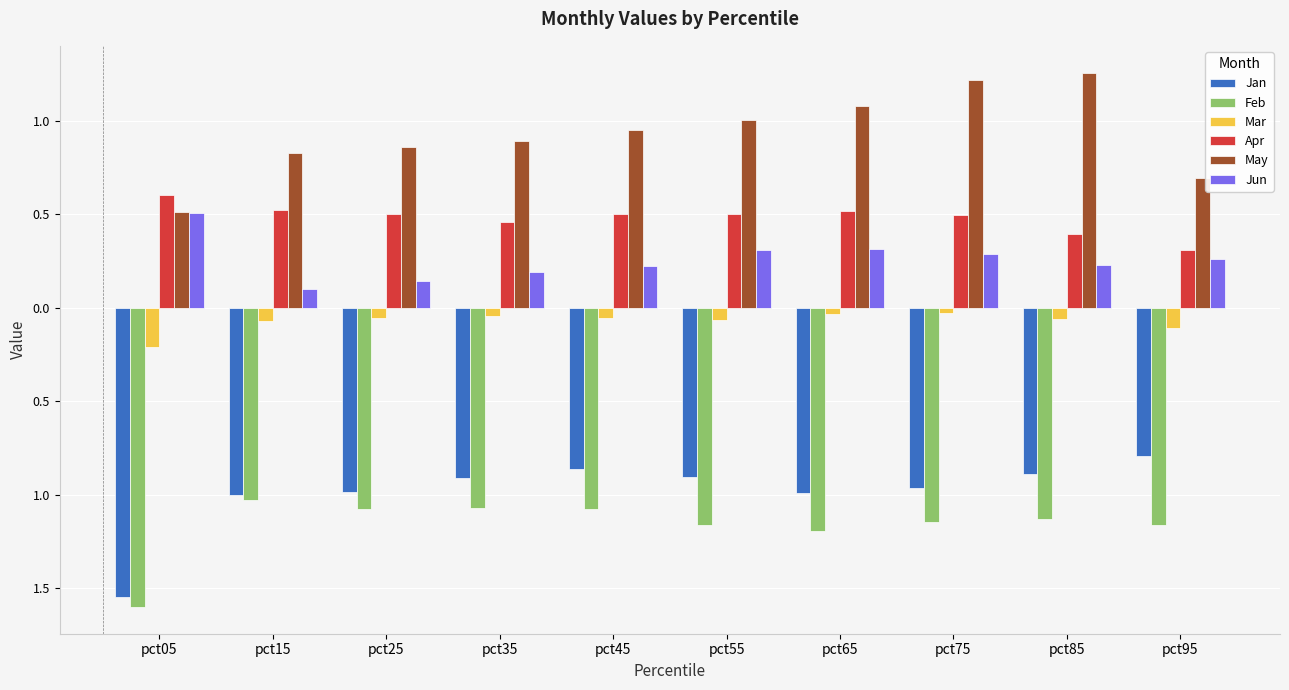

Are the bars horizontal?

No